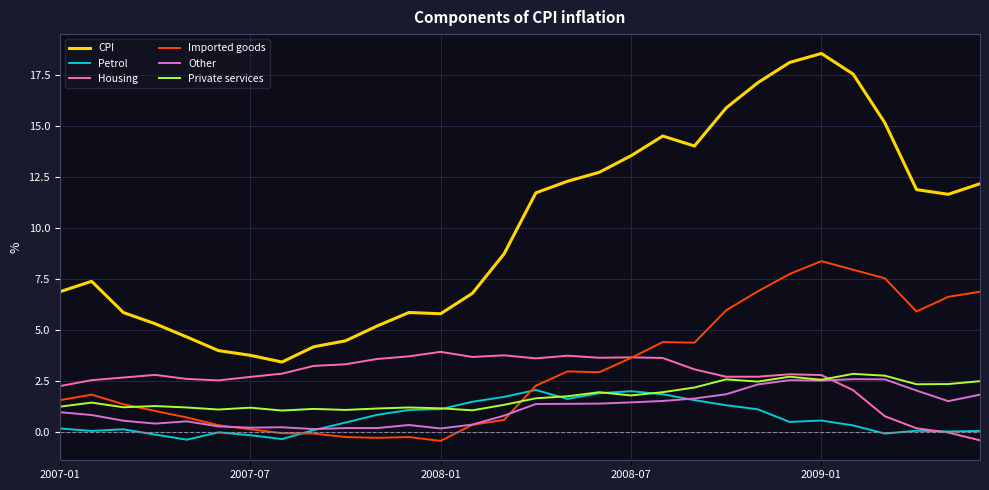

What is the difference between the maximum and second lowest values in the Petrol series?

2.4